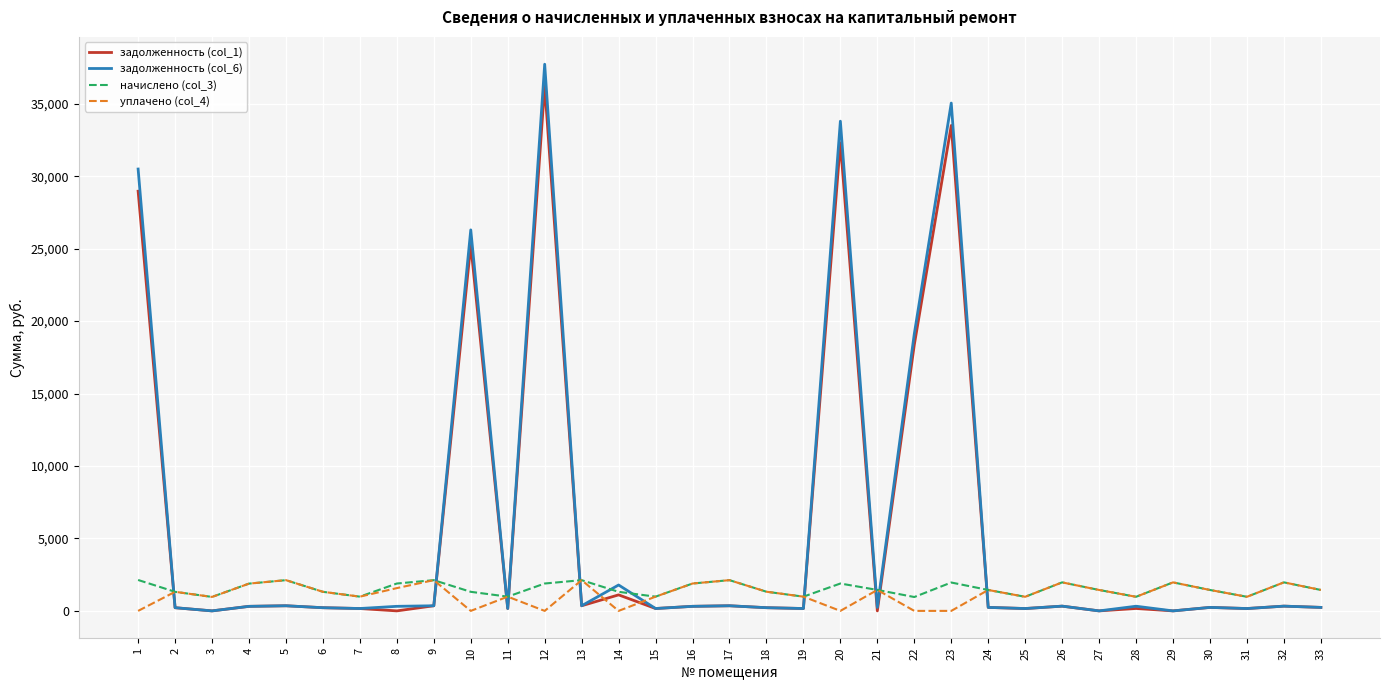

How many interior local peaks does the начислено (col_3) series have?

9